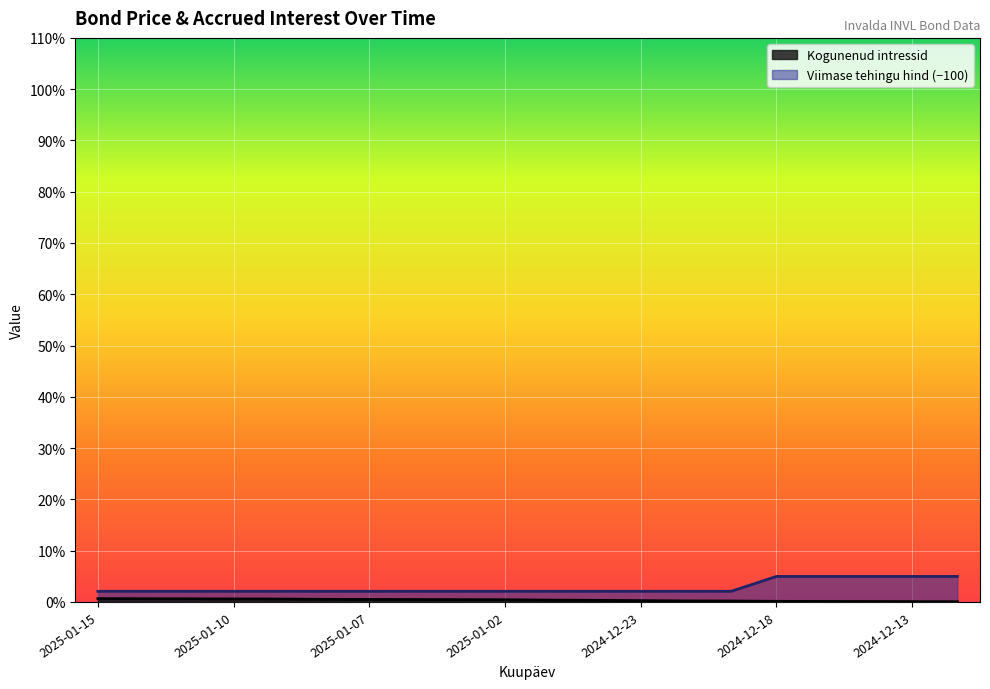

What is the label of the 1st point from the right?

2024-12-12